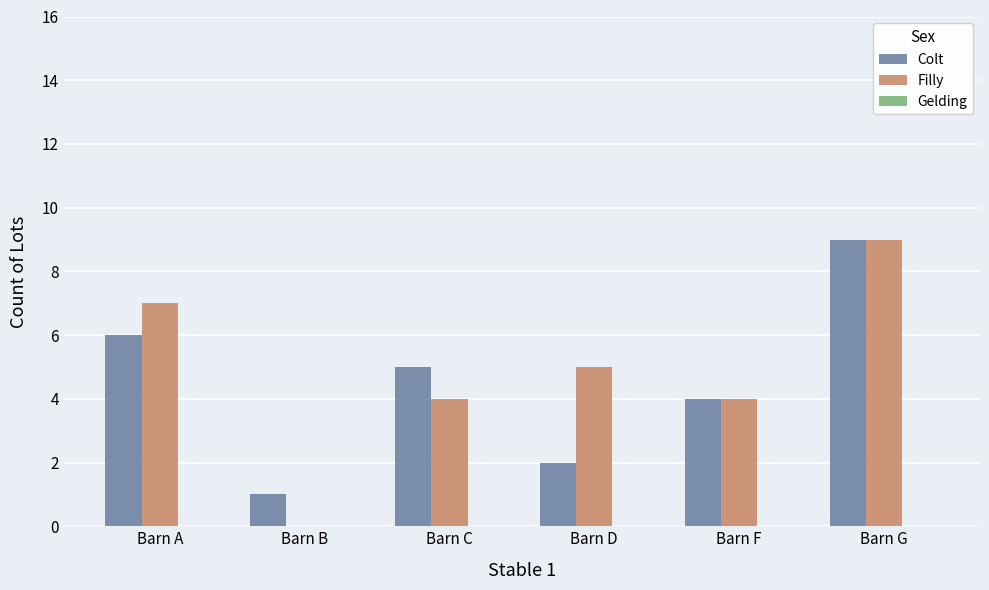

How many categories are shown in the chart?

6